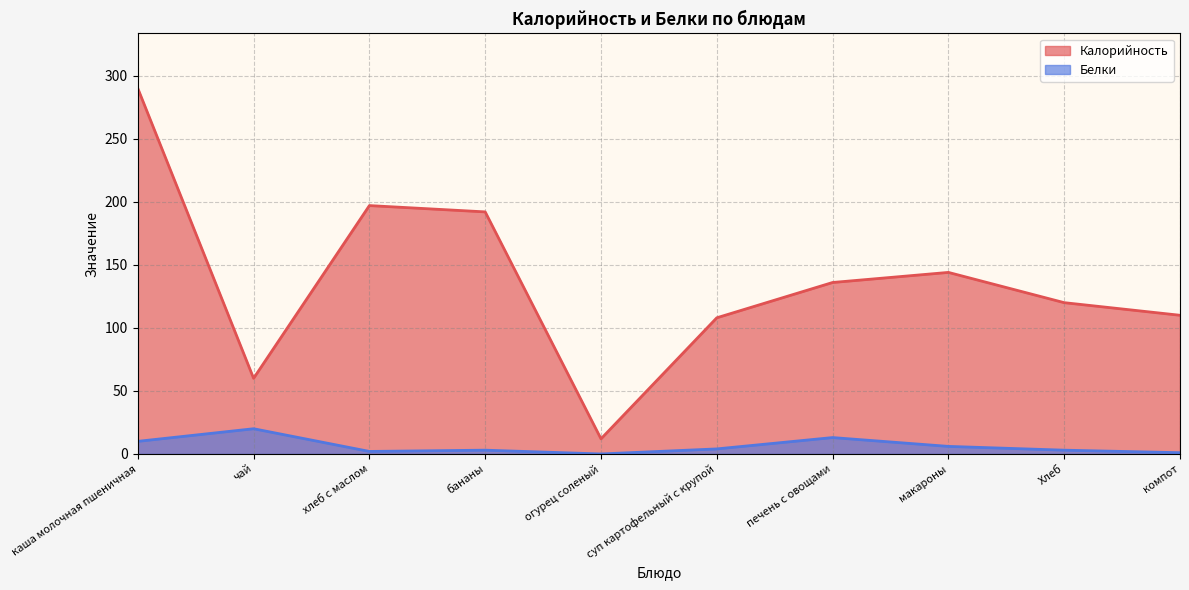

What is the highest value of the Калорийность series?

290